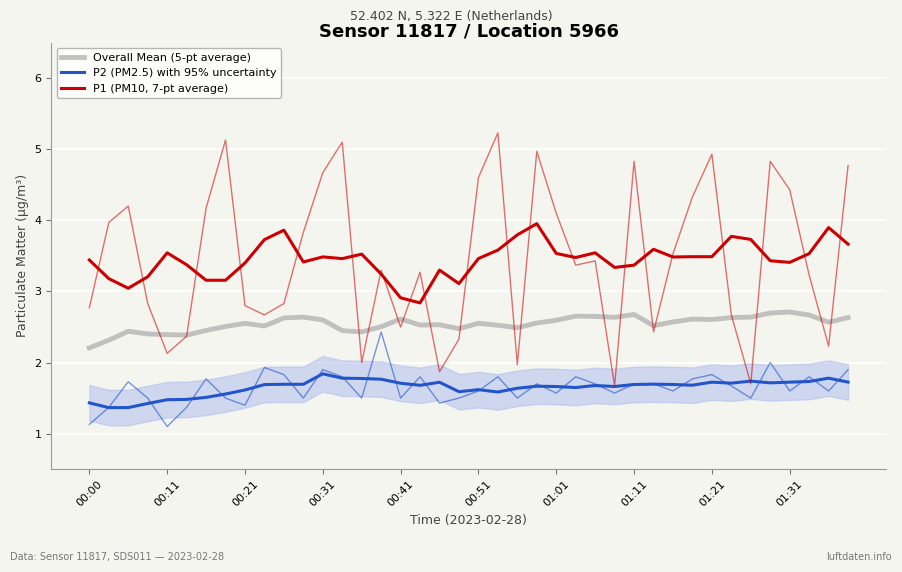

What is the sum of the Overall Mean (5-pt average) values at 30 and 10?

5.2